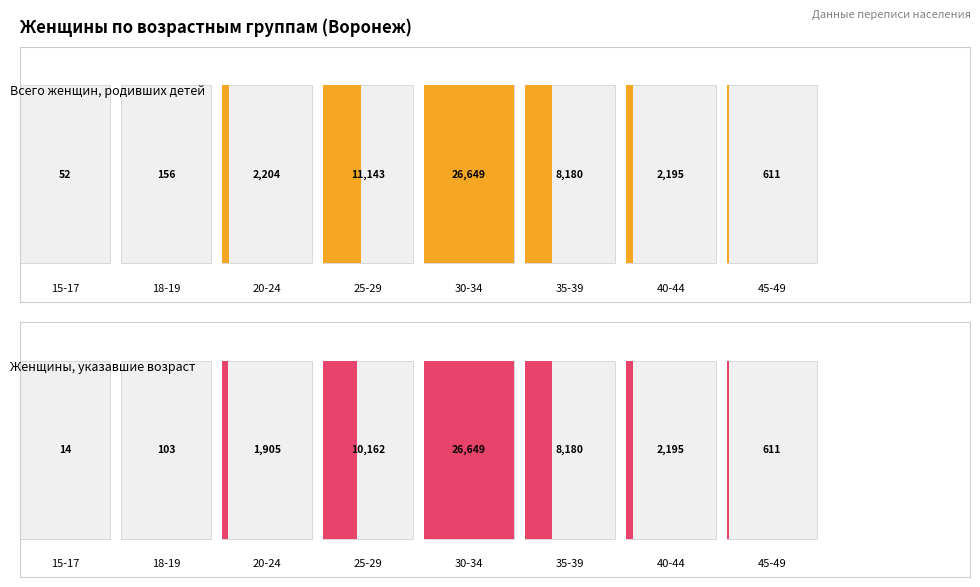

Reading left to right, extract all data points from this chart.

Всего женщин, родивших детей: 15-17=52	18-19=156	20-24=2204	25-29=11143	30-34=26649	35-39=8180	40-44=2195	45-49=611
Женщины, указавшие возраст: 15-17=14	18-19=103	20-24=1905	25-29=10162	30-34=26649	35-39=8180	40-44=2195	45-49=611